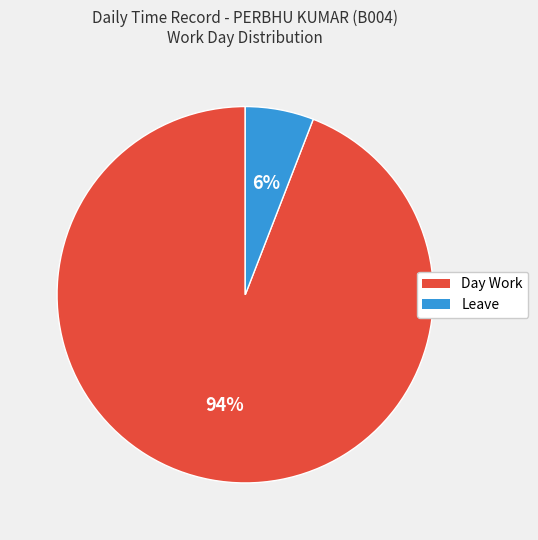

Is there any slice that represents more than half of the pie?

Yes